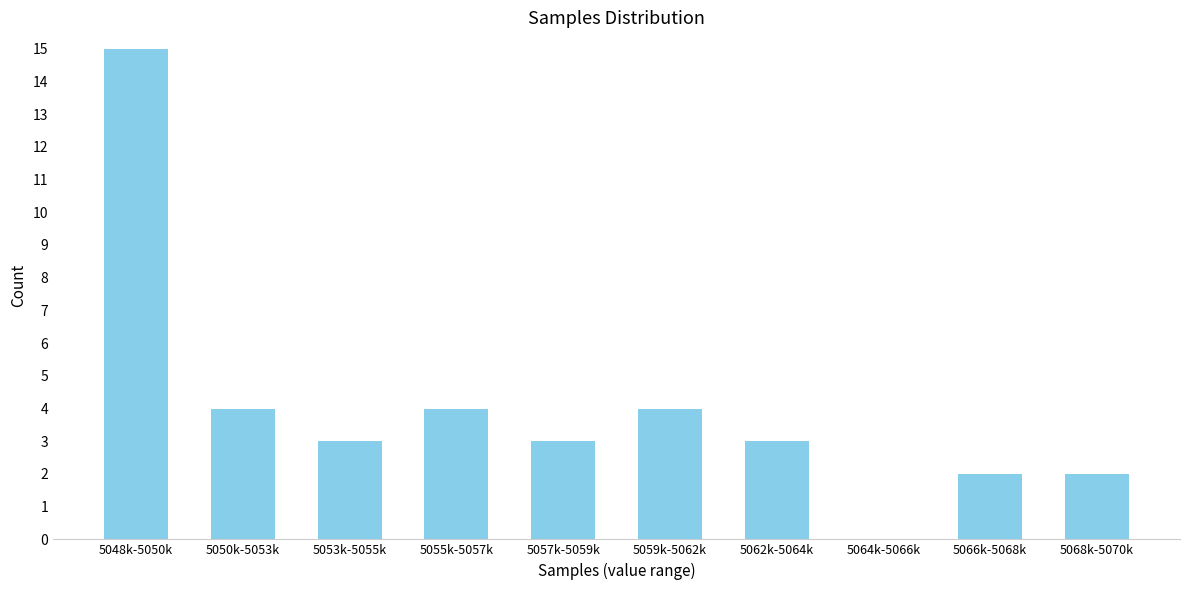

Reading left to right, what are all the values shown in this chart?

5048k-5050k=15	5050k-5053k=4	5053k-5055k=3	5055k-5057k=4	5057k-5059k=3	5059k-5062k=4	5062k-5064k=3	5064k-5066k=0	5066k-5068k=2	5068k-5070k=2